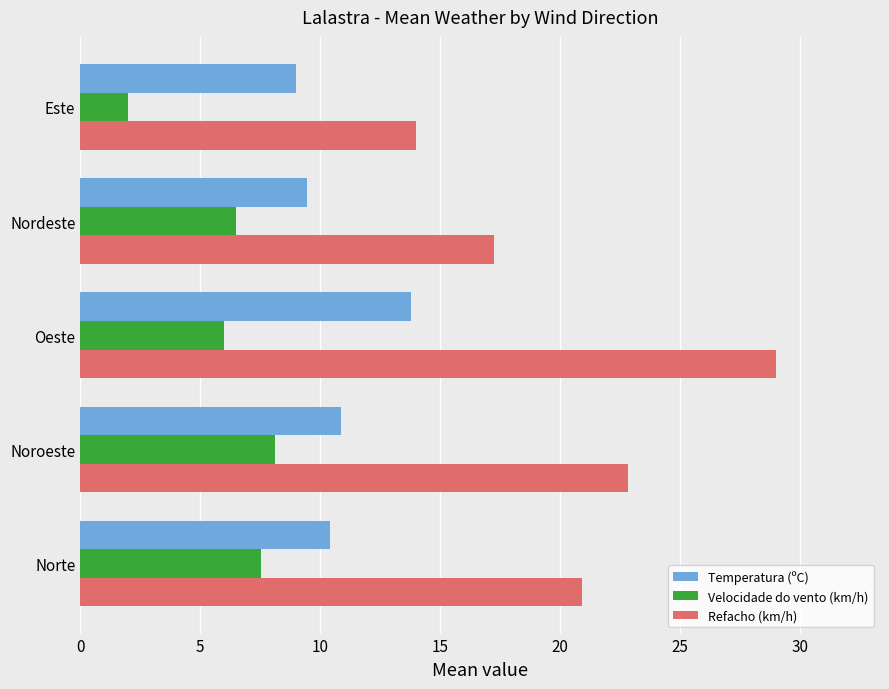

Rank the series at Este from lowest to highest value.

Velocidade do vento (km/h), Temperatura (ºC), Refacho (km/h)